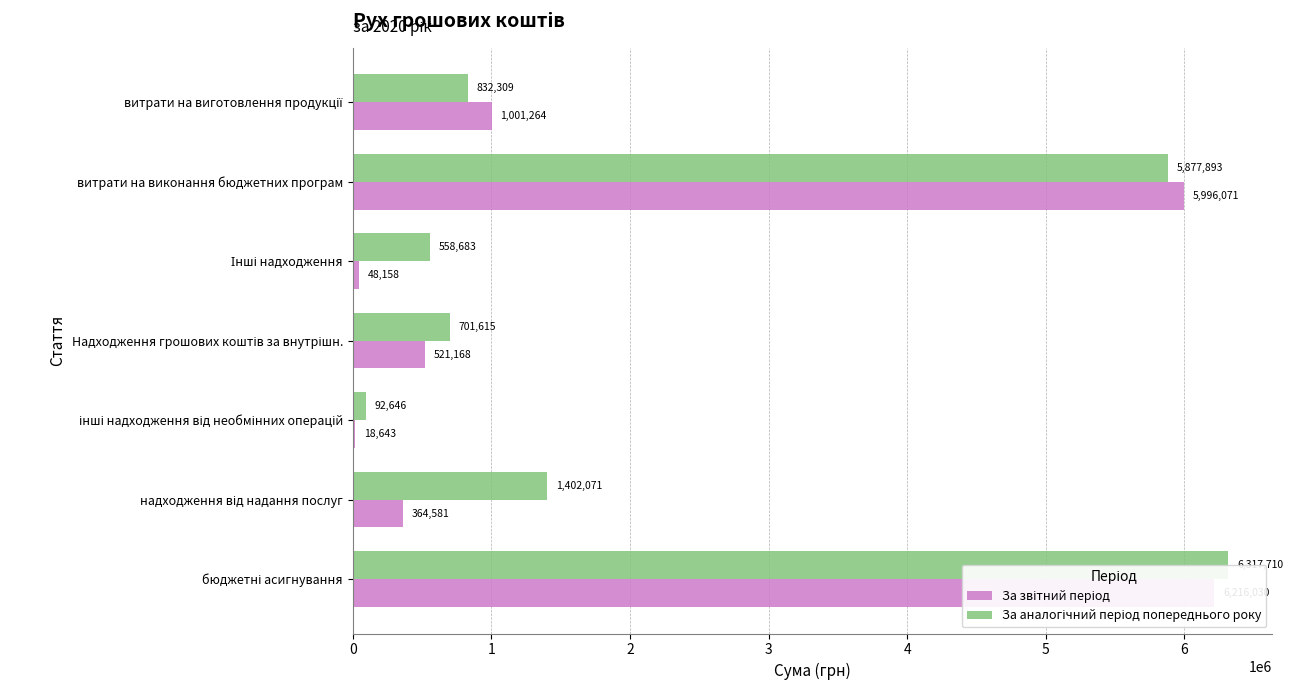

What value does the За звітний період series have at бюджетні асигнування, to the nearest 10?

6216030